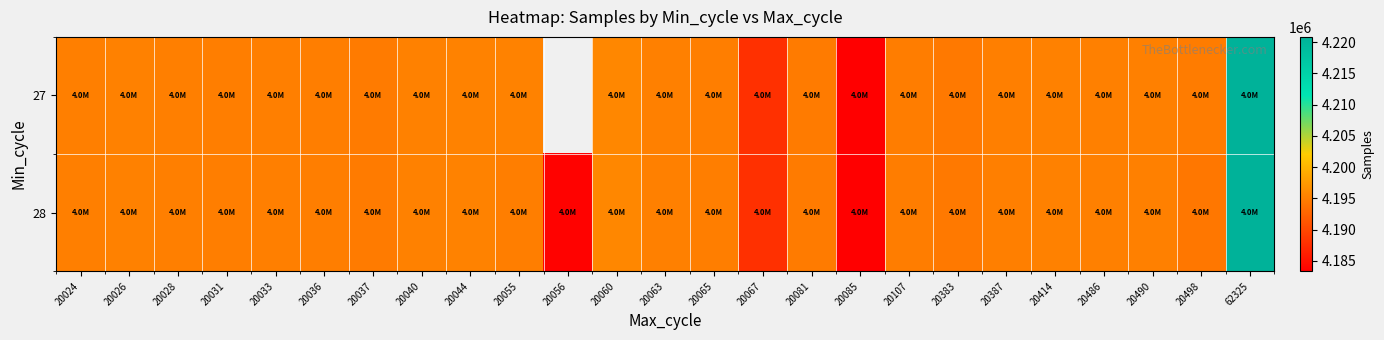

What is the highest value of the 27 series?

4220851.0